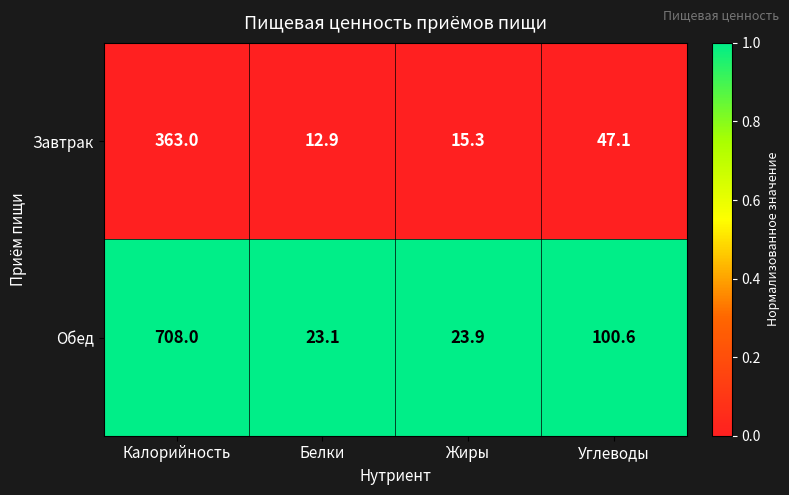

Where is Обед nearest to the value 365?

Углеводы